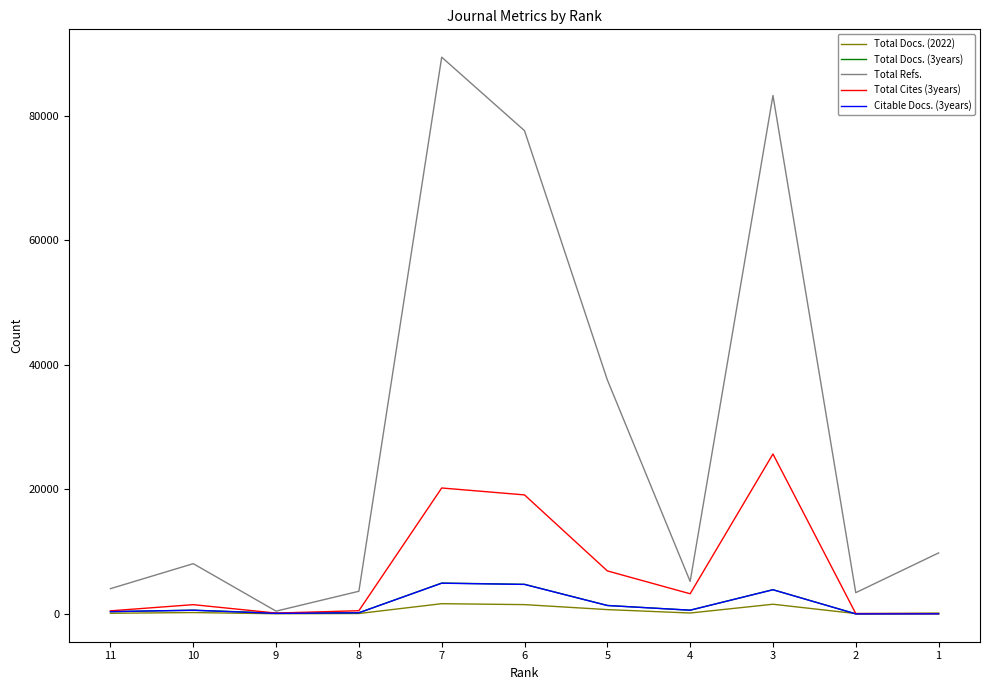

Is this an area chart (filled region under the line)?

No